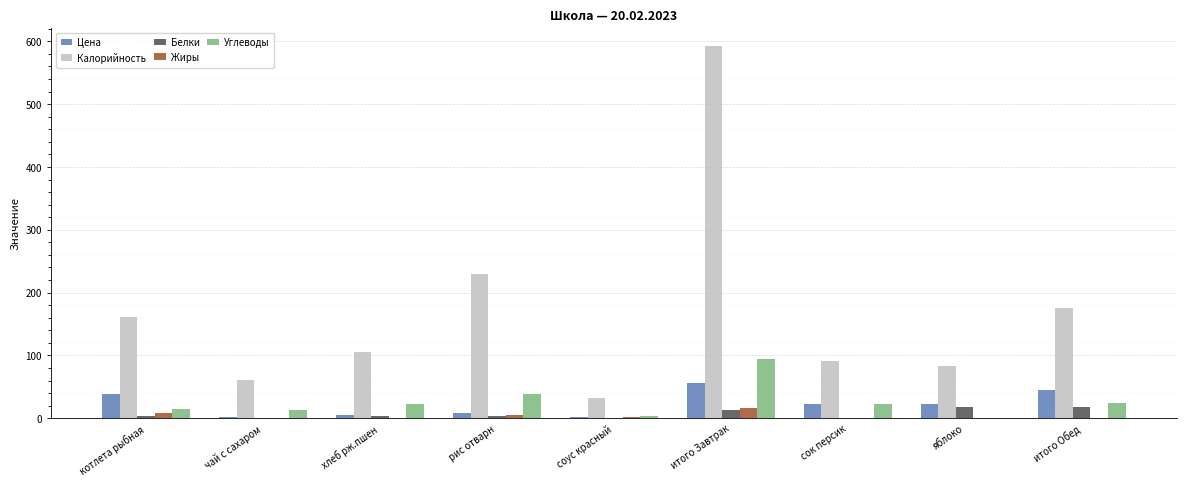

What is the difference between the Калорийность values at cок персик and рис отварн?

137.0